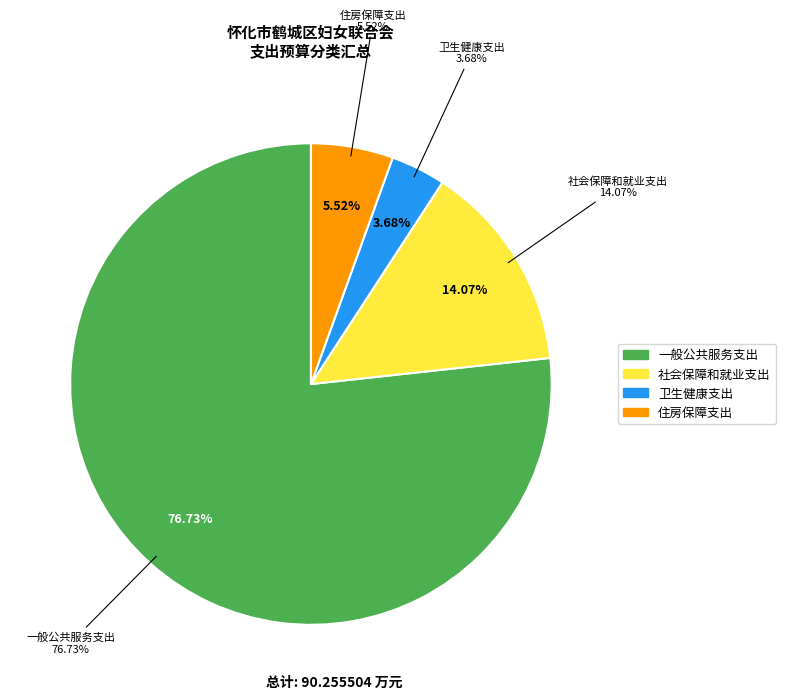

What is the largest slice in the pie chart?

一般公共服务支出